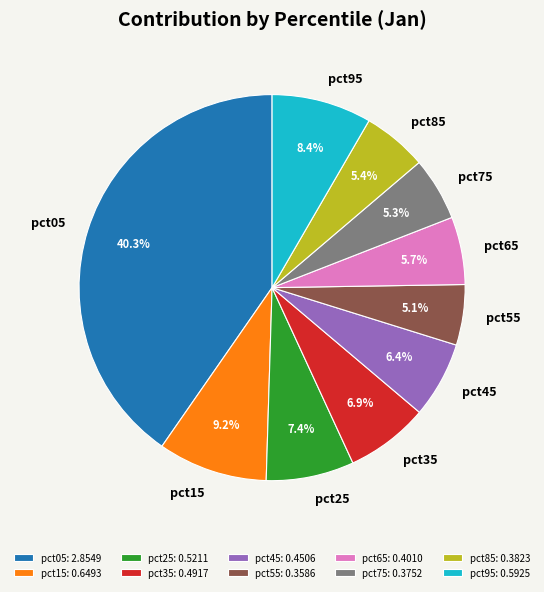

What percentage do pct15 and pct35 together represent?

16.1%